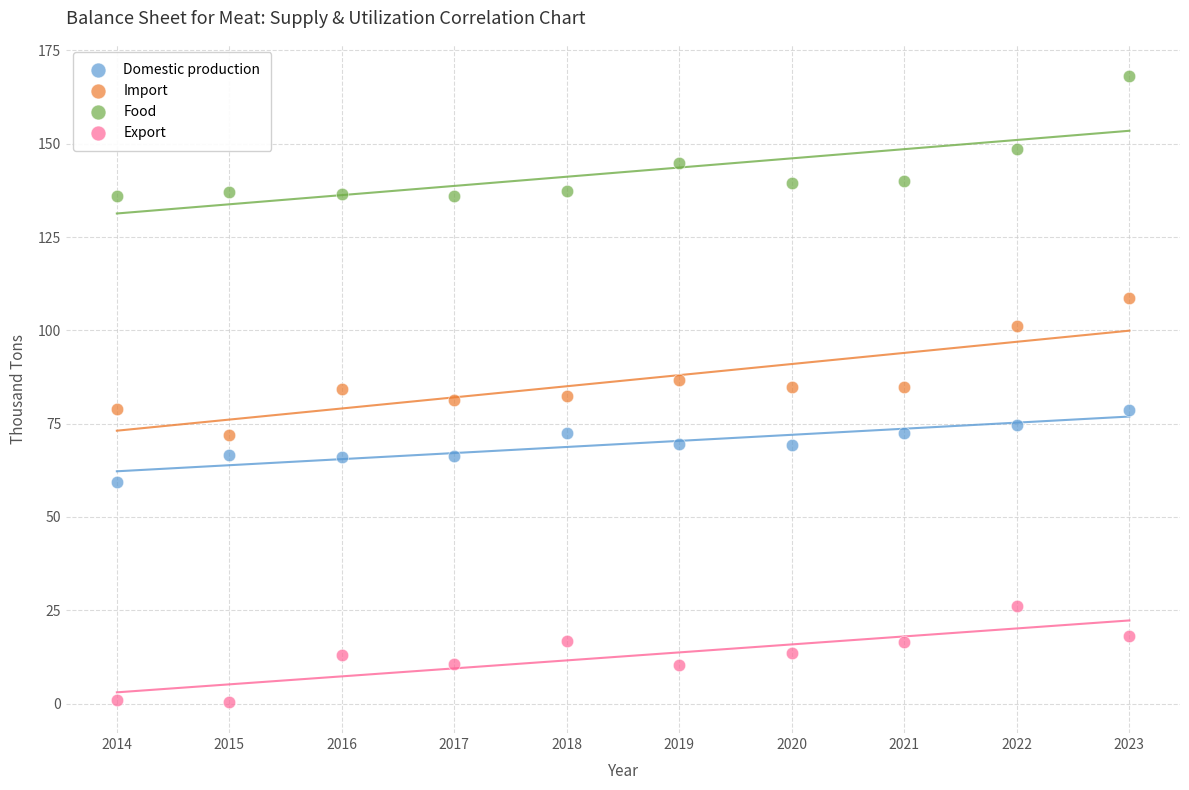

Which series has the largest Y range (max minus min)?

Import